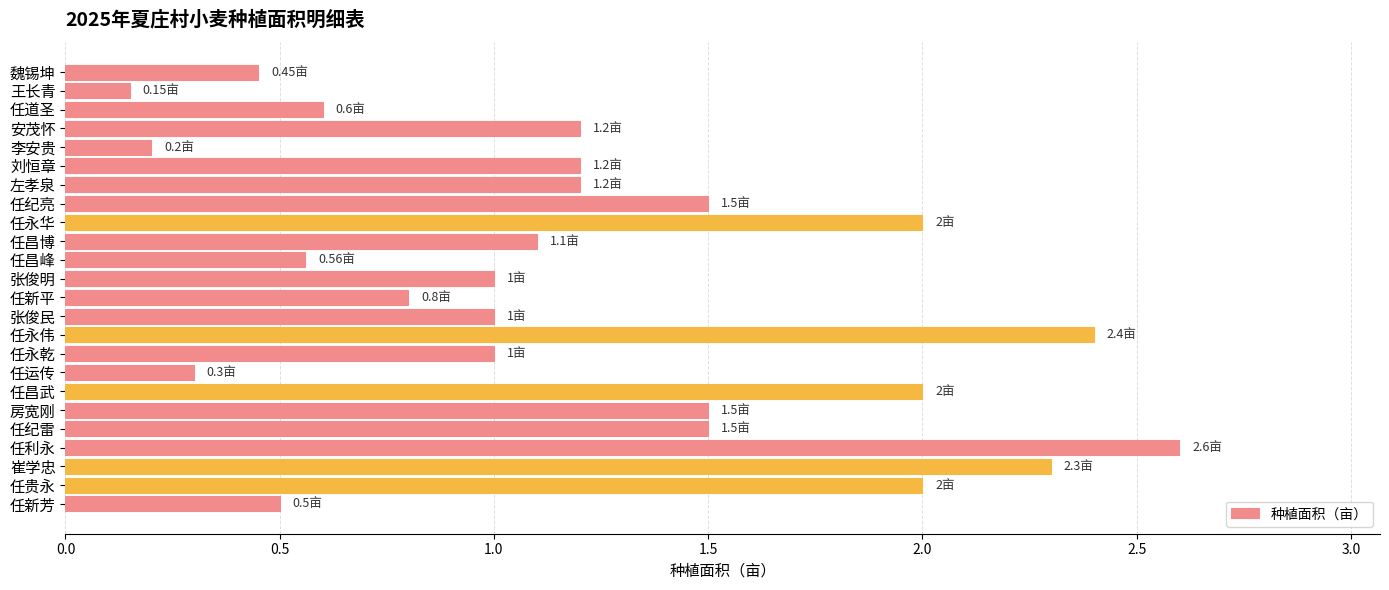

Count the number of data series in this chart.

1